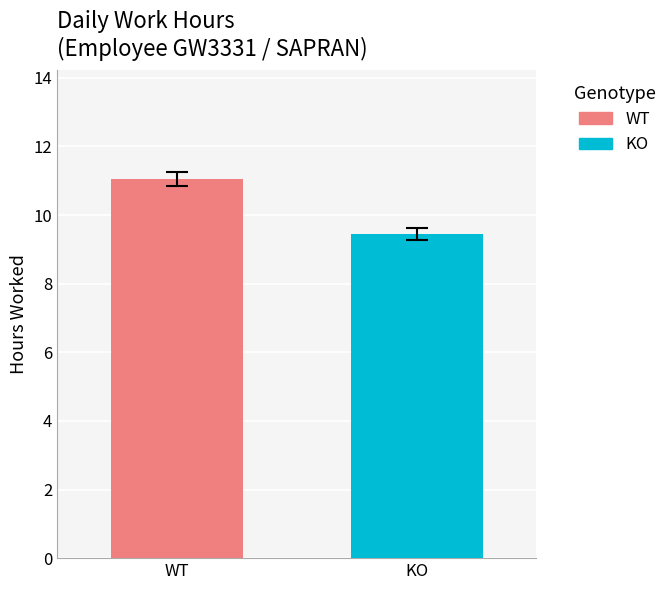

What is the lowest value of the WT series?

11.1